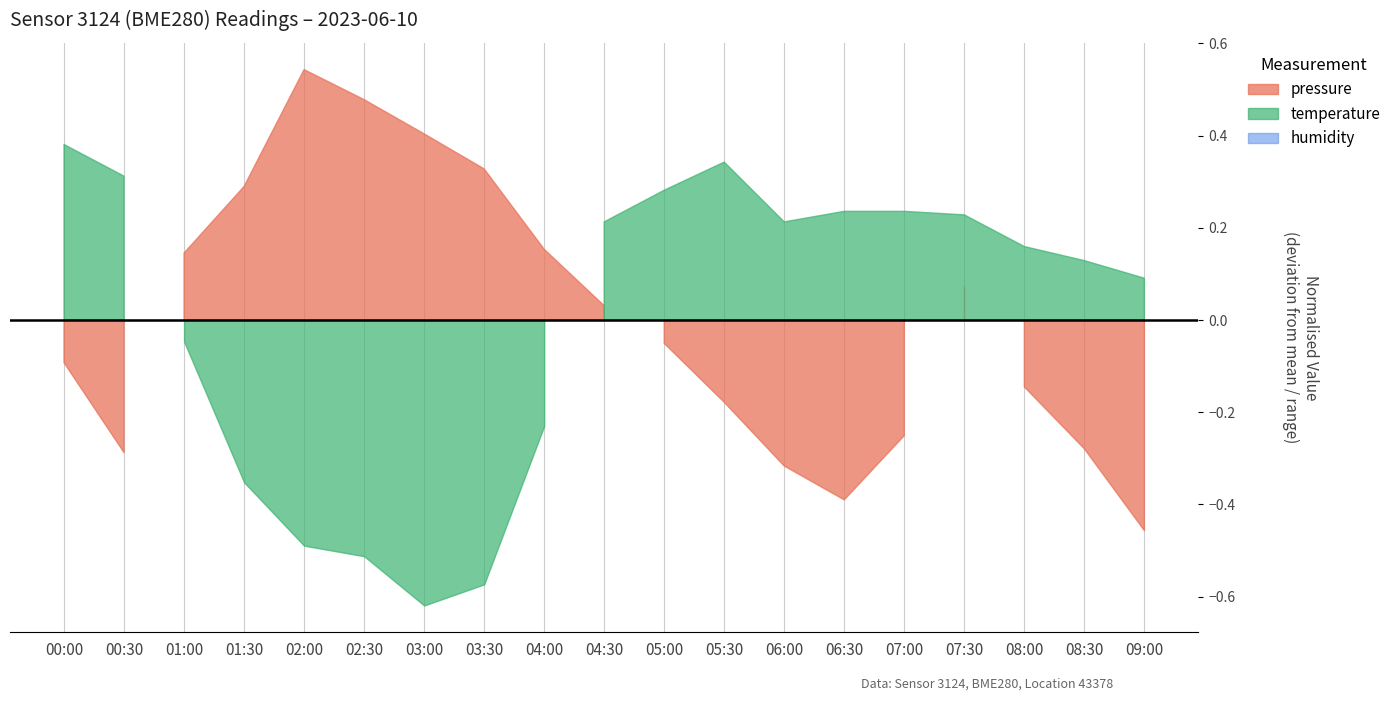

Rank the categories by humidity value from lowest to highest.

00:00, 00:30, 01:00, 01:30, 02:00, 02:30, 03:00, 03:30, 04:00, 04:30, 05:00, 05:30, 06:00, 06:30, 07:00, 07:30, 08:00, 08:30, 09:00